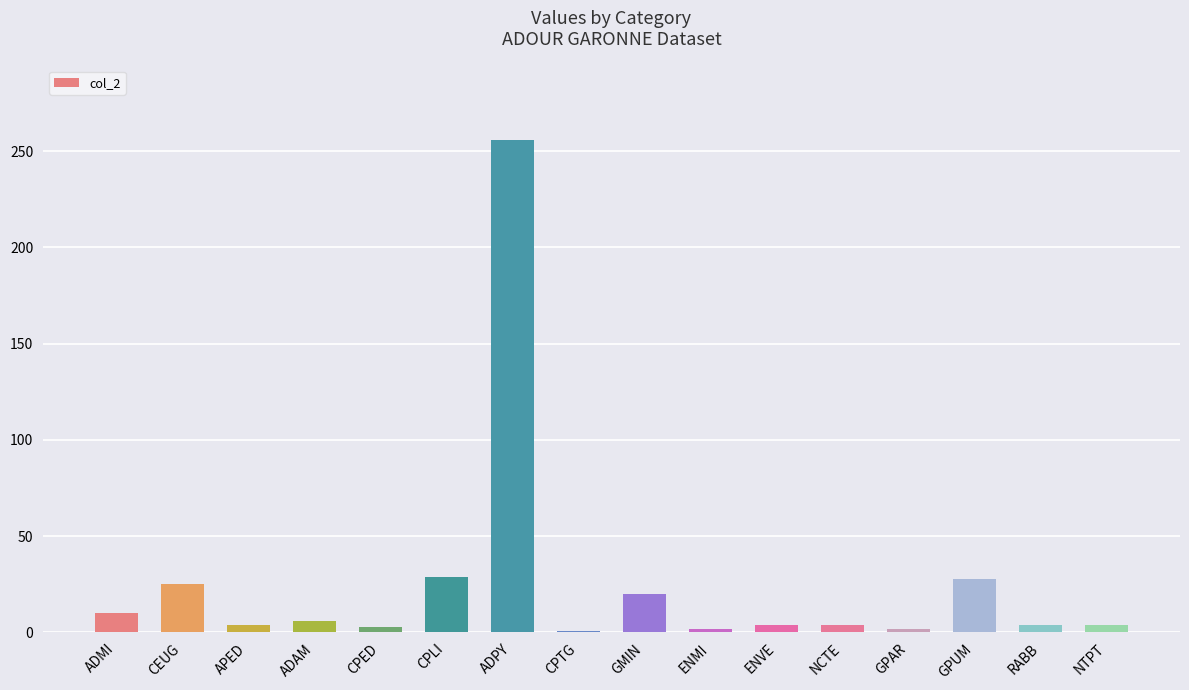

The chart shows a value of 2 at GPAR. True or false?

True